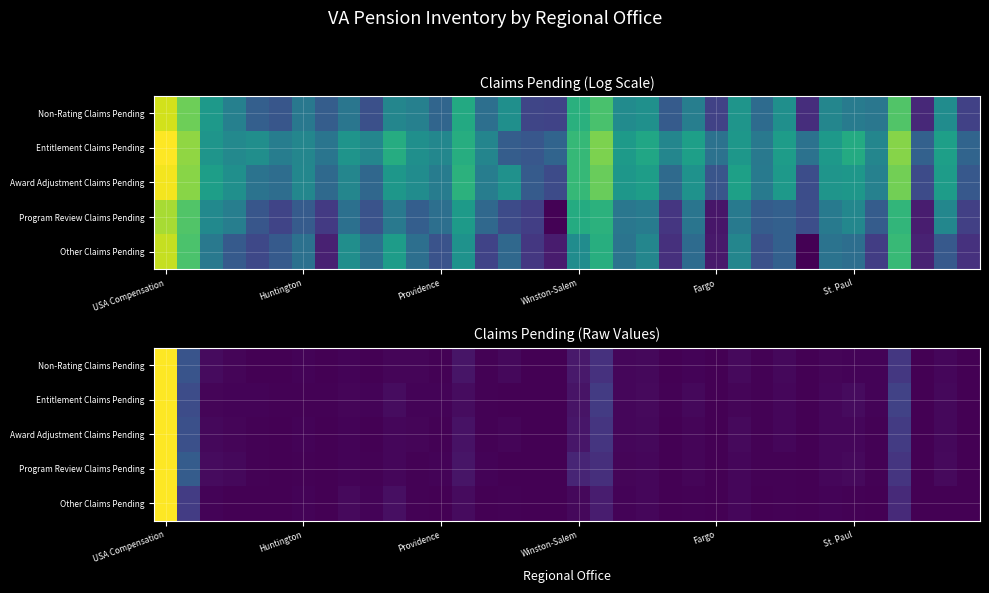

Which label corresponds to the largest value in the chart?

USA Compensation